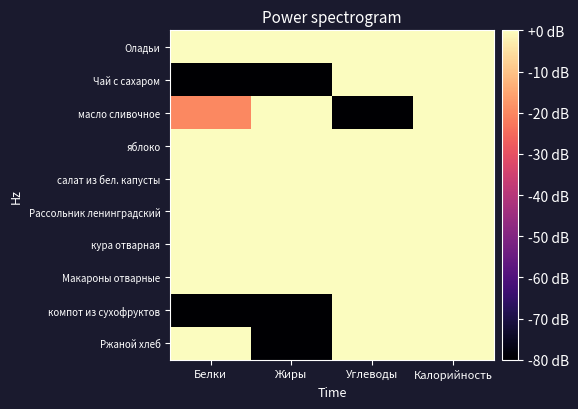

Rank the series by their maximum value, from highest to lowest.

Оладьи, Макароны отварные, кура отварная, Рассольник ленинградский, Ржаной хлеб, салат из бел. капусты, компот из сухофруктов, масло сливочное, яблоко, Чай с сахаром